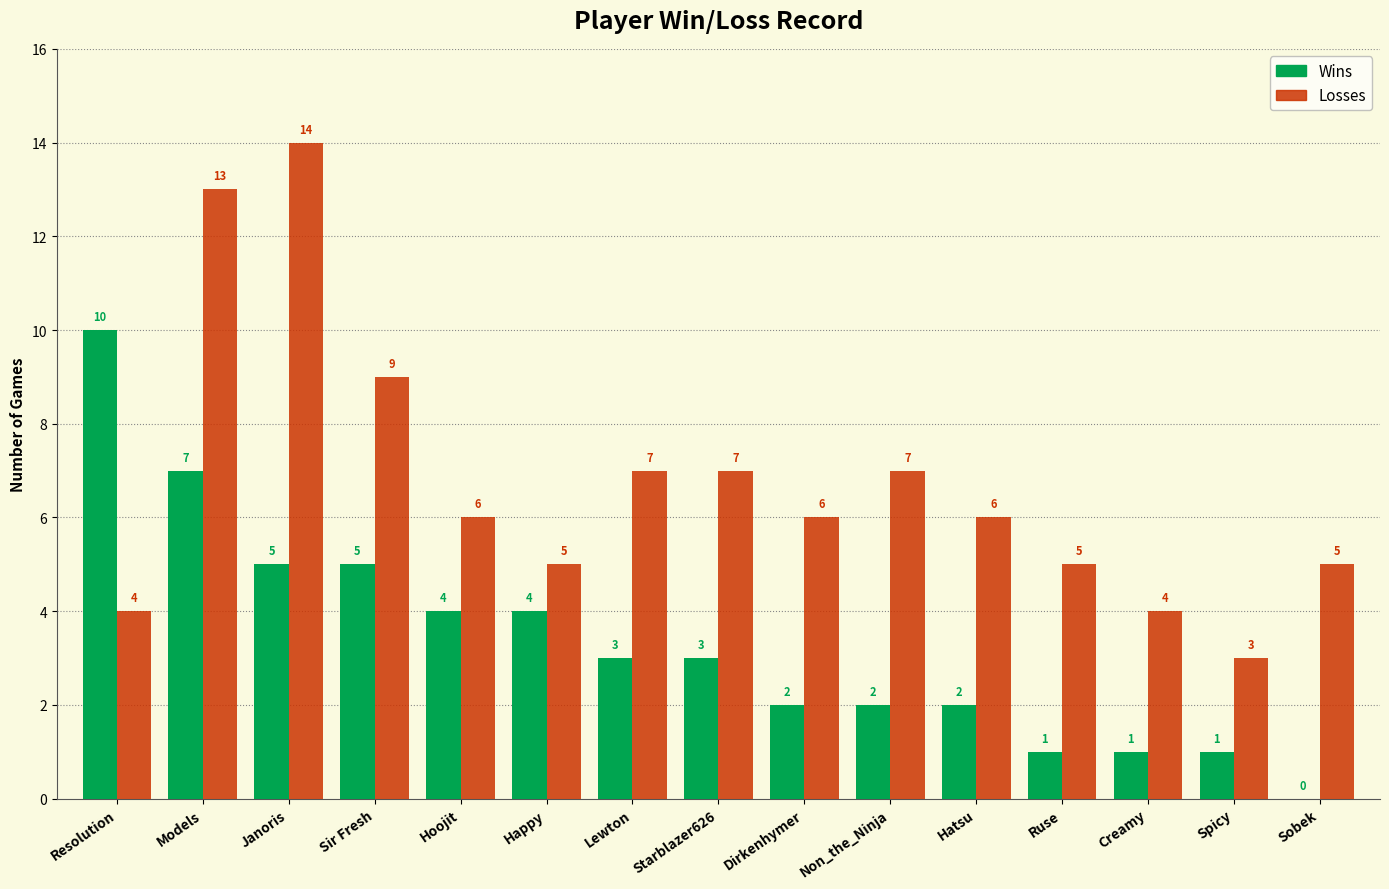

What is the highest value of the Losses series?

14